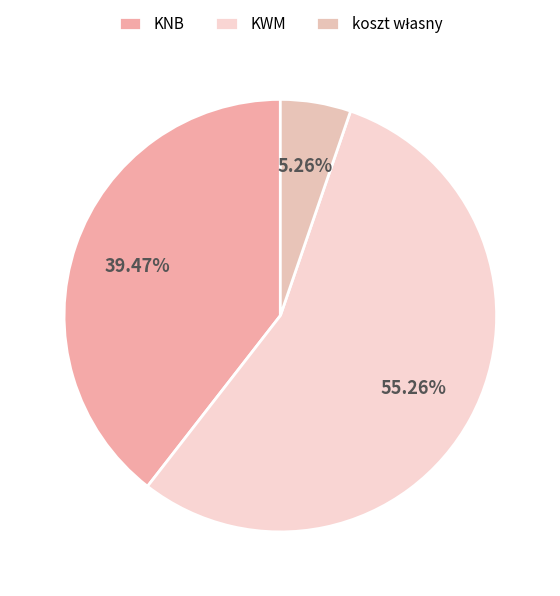

To the nearest percent, what is the average slice percentage?

33%